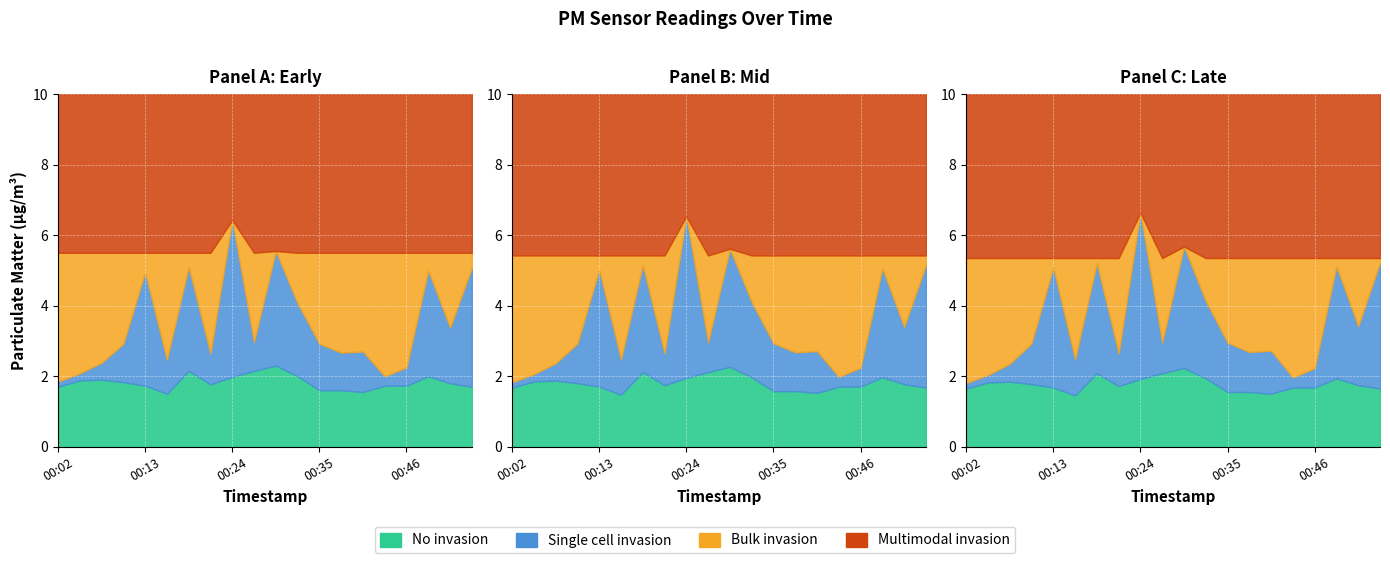

Is the value of P2 at 00:21 greater than the value of P1 at 00:08?

No